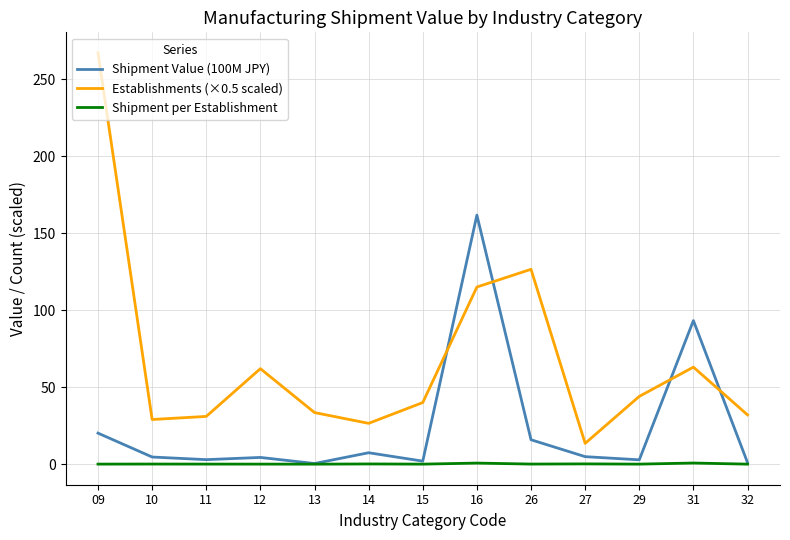

How many distinct data groups are displayed?

3